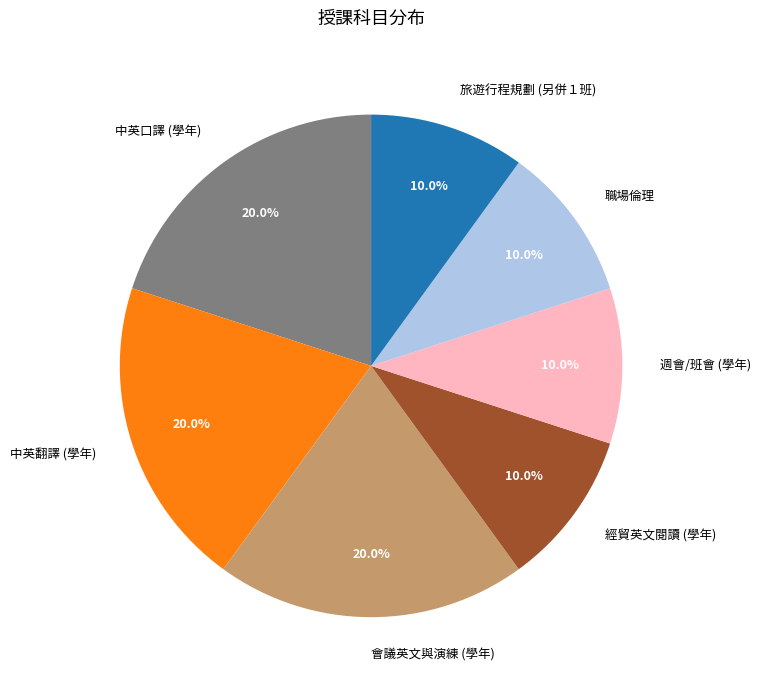

Is there any slice that represents more than half of the pie?

No